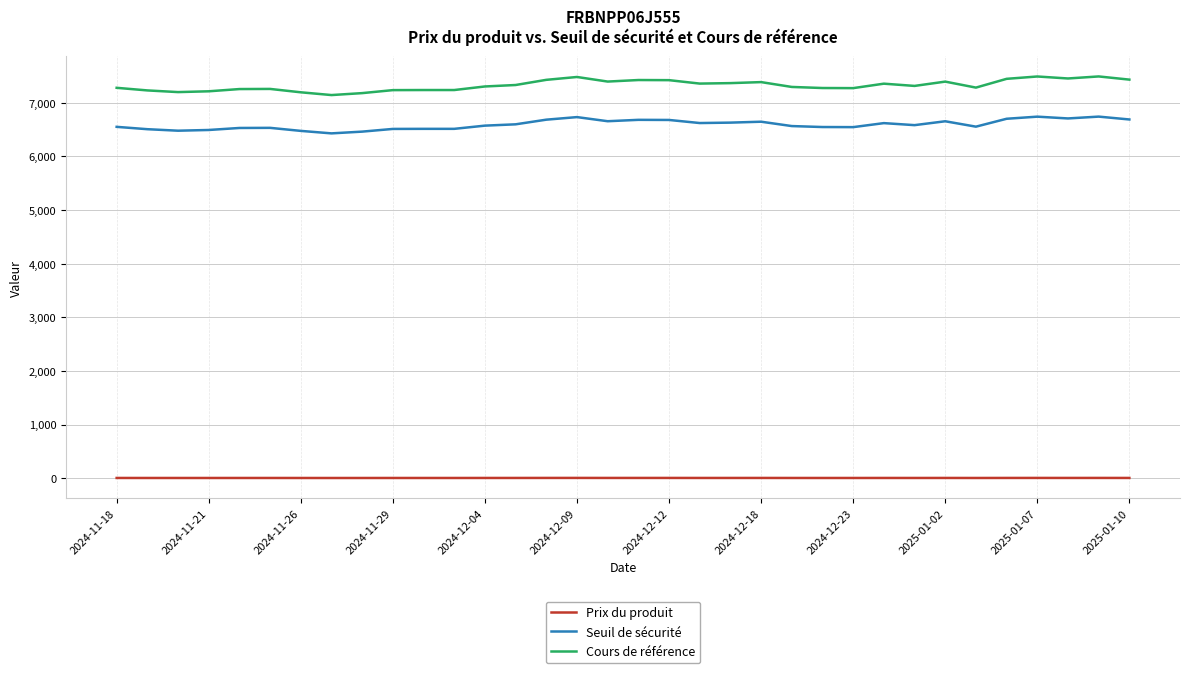

True or false: Seuil de sécurité and Prix du produit intersect in this chart.

False